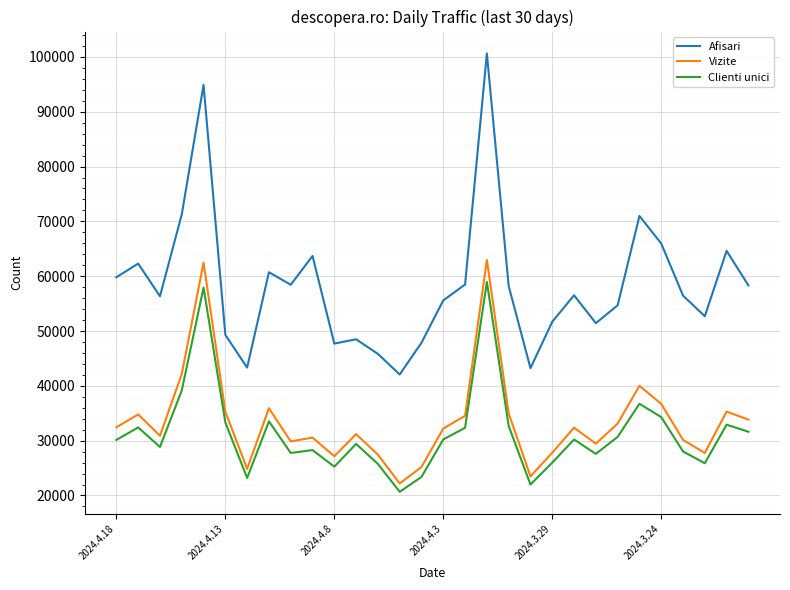

Which series has the widest spread of values?

Afisari